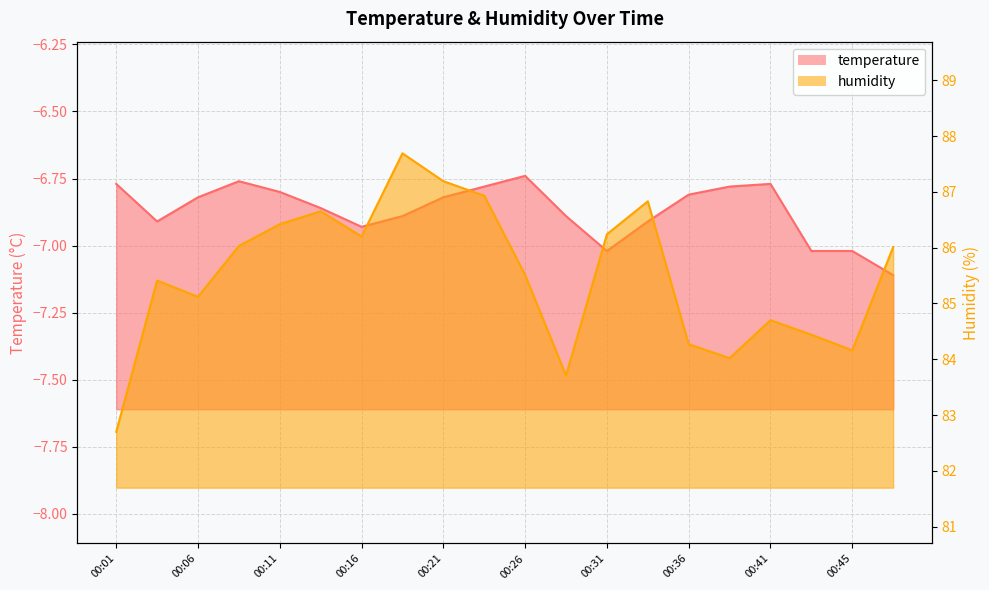

At which category does temperature reach its first local peak?

00:09